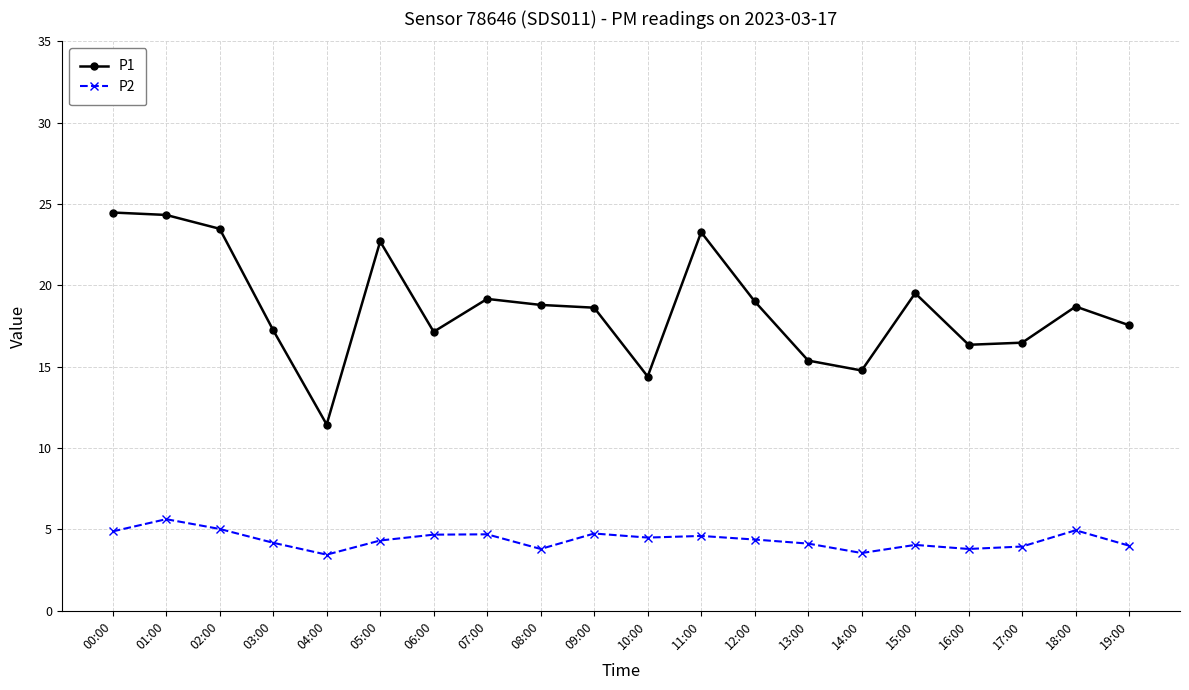

What is the label of the 14th point from the left?

13:00